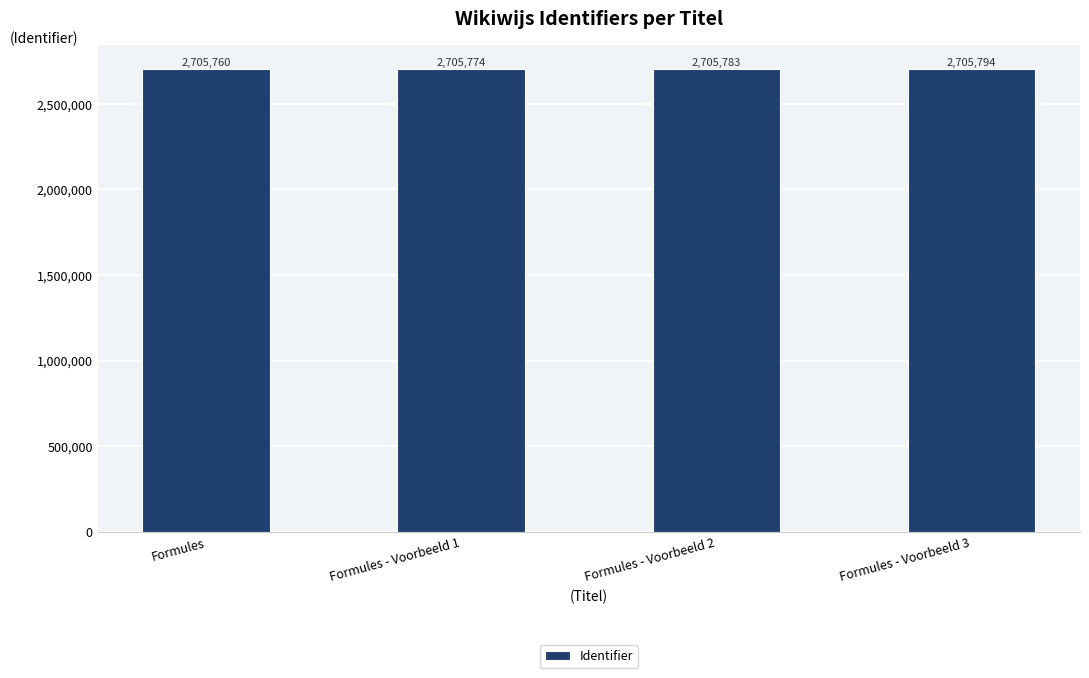

Which has a higher value, Formules - Voorbeeld 1 or Formules?

Formules - Voorbeeld 1